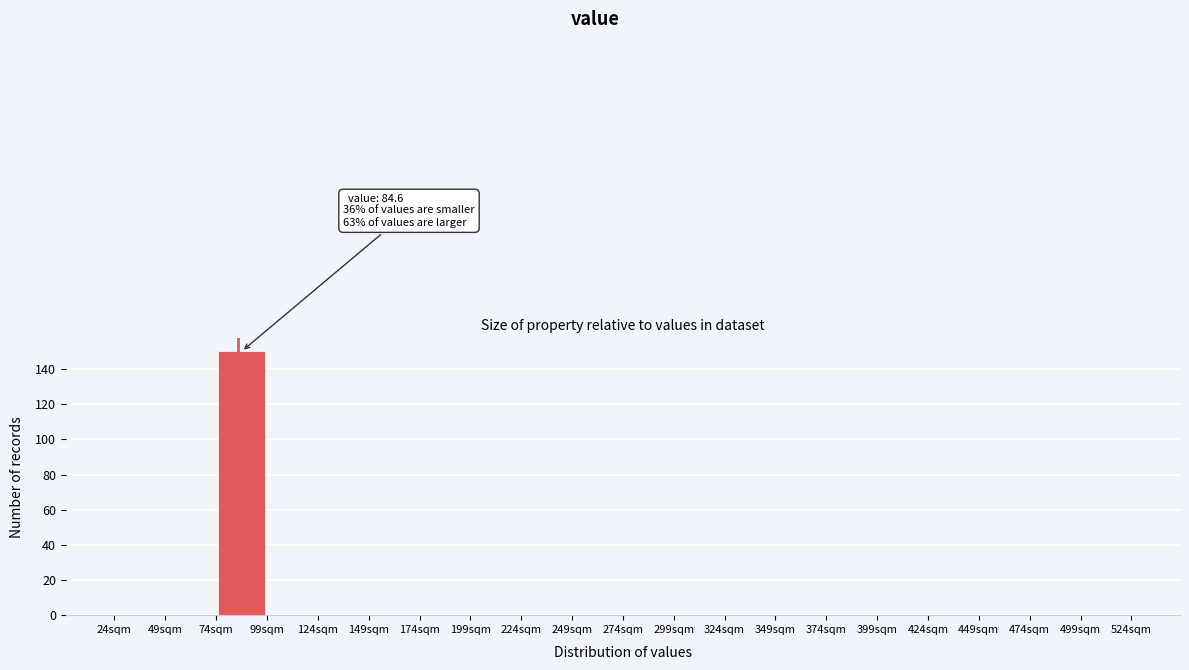

Over which range of the x-axis is the bar tallest?

74 to 99